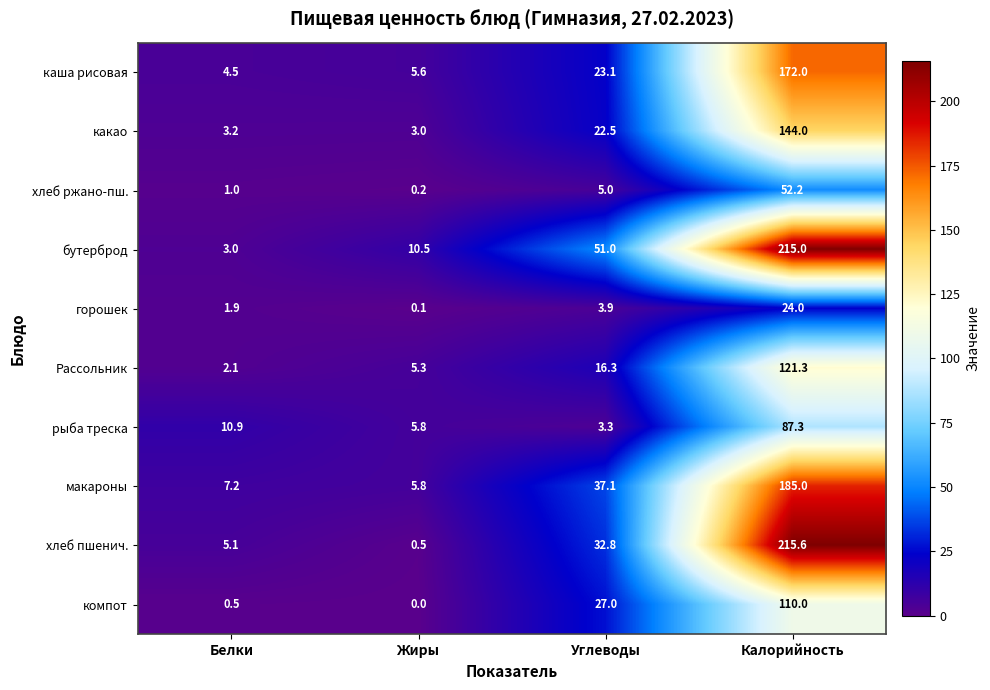

Which series changed the most between Белки and Углеводы?

бутерброд